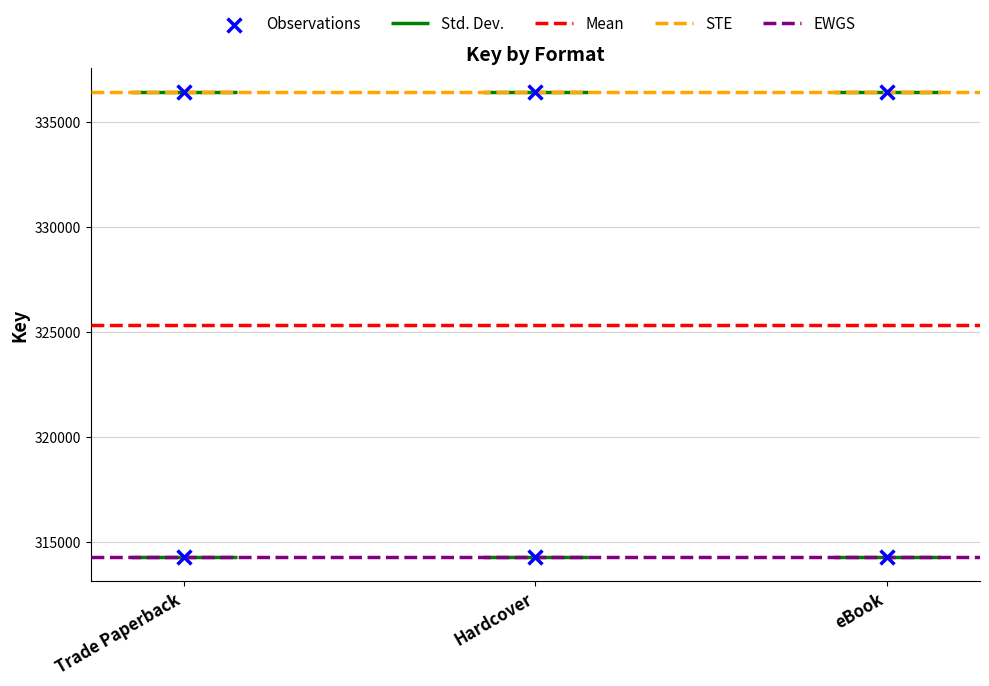

Which series reaches the minimum Y coordinate?

EWGS